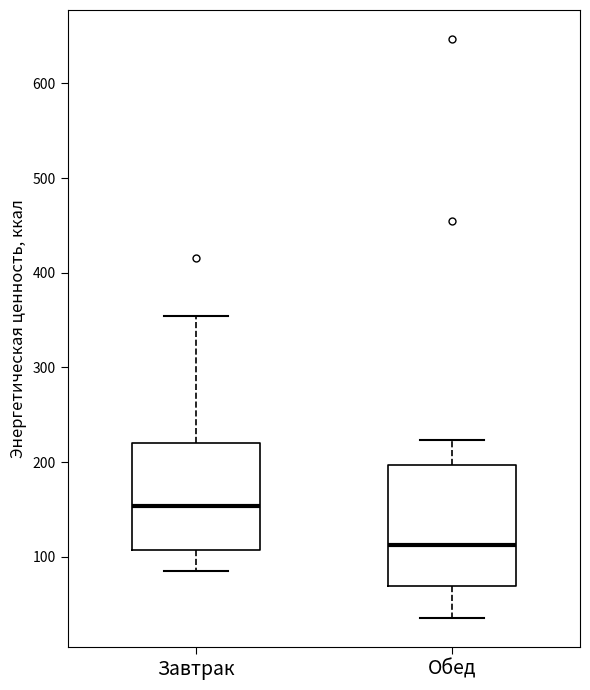

Reading left to right, transcribe this box plot: for each box, give where its median line is, the range the box spans, and where its two whiskers end, as read against the y-axis. The values are not printed on the chart, so give them approximately, as read against the axis.

Завтрак: median 150, box 110 to 220, whiskers 80 to 350
Обед: median 110, box 70 to 200, whiskers 40 to 220